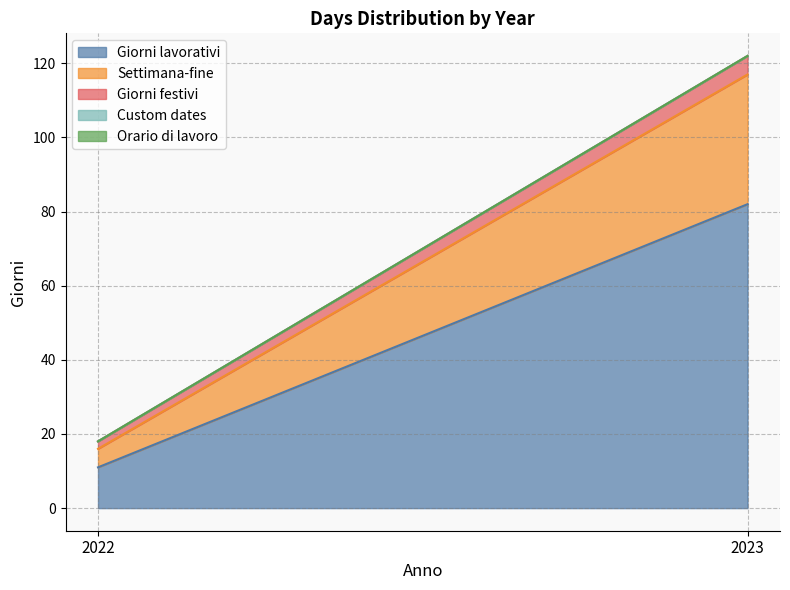

At which label is Giorni lavorativi closest to 46?

2022